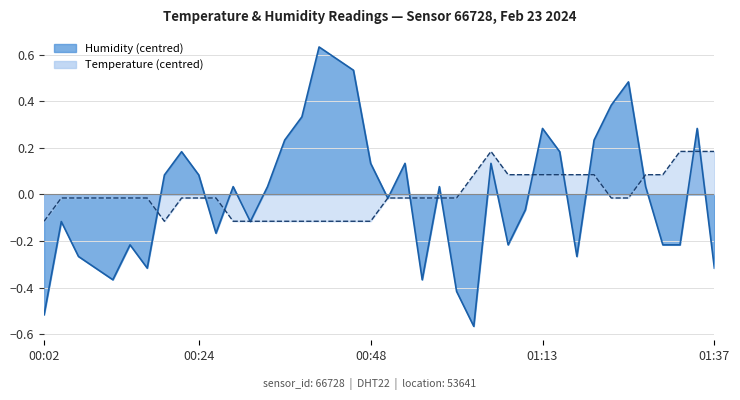

Between 00:29 and 00:31, which series saw the biggest shift?

humidity